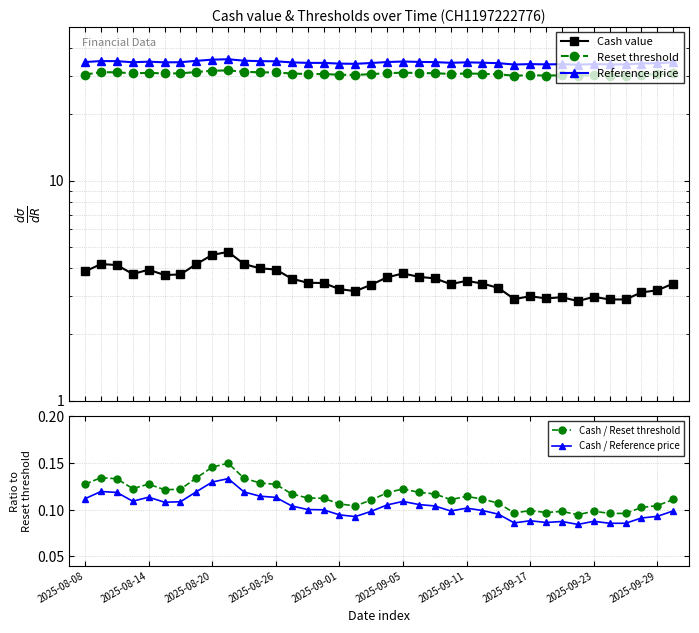

At how many categories does at least one series exceed 5?

38